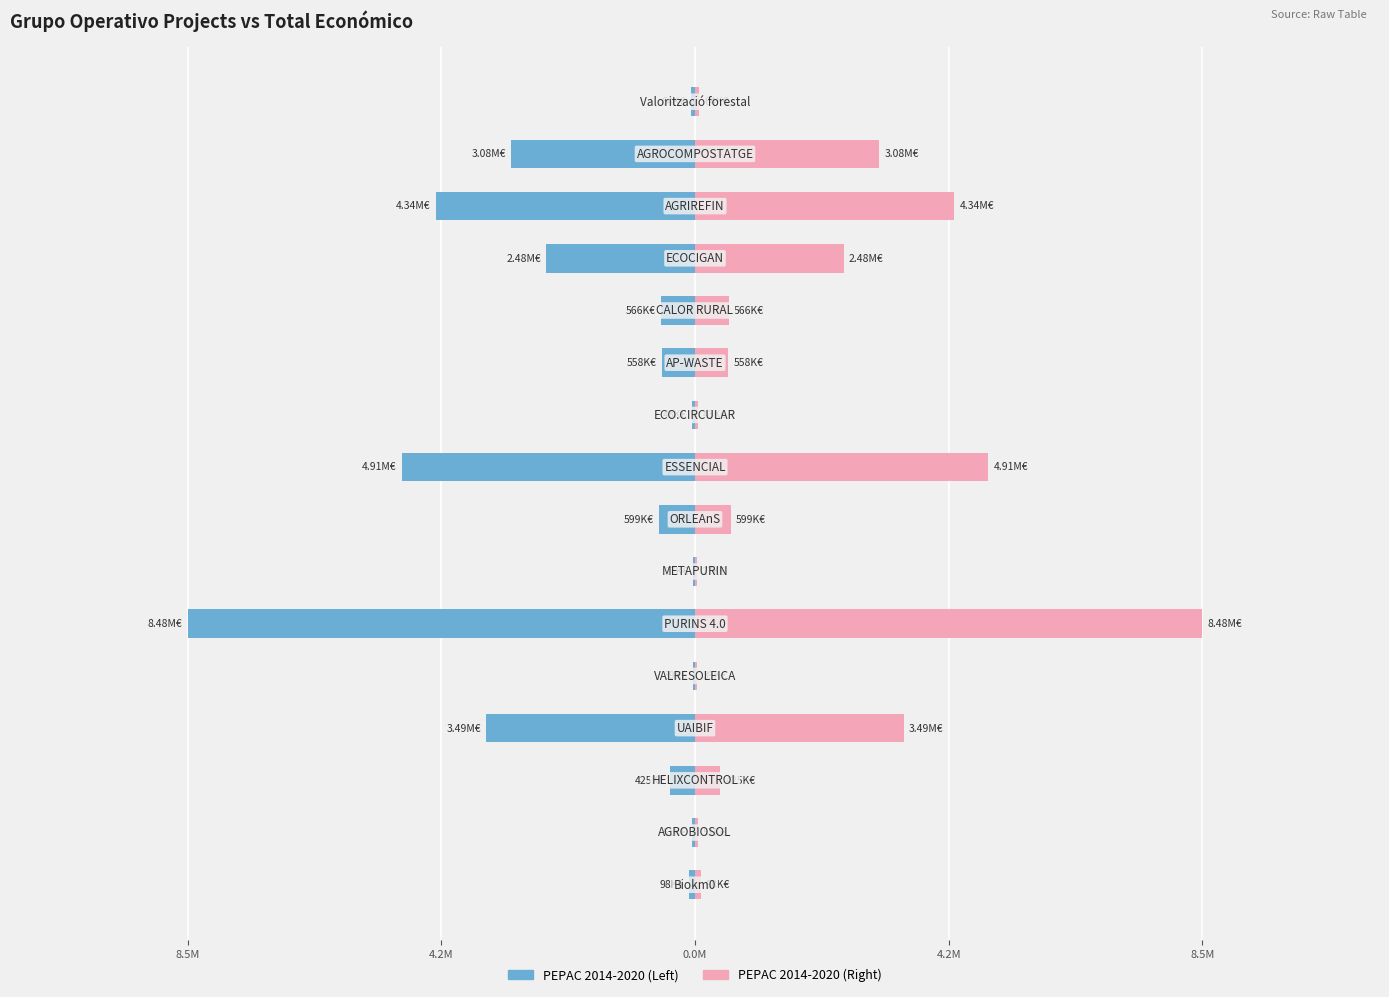

Reading left to right, what are all the values shown in this chart?

Año inicio ≤ 2018: -98068	-50929	-424720	-3487018	-39150	-8484999	-26995	-598659	-4905702	-42845	-558011	-565835	-2483714	-4337624	-3079833	-63660
Año inicio > 2018: 98068	50929	424720	3487018	39150	8484999	26995	598659	4905702	42845	558011	565835	2483714	4337624	3079833	63660